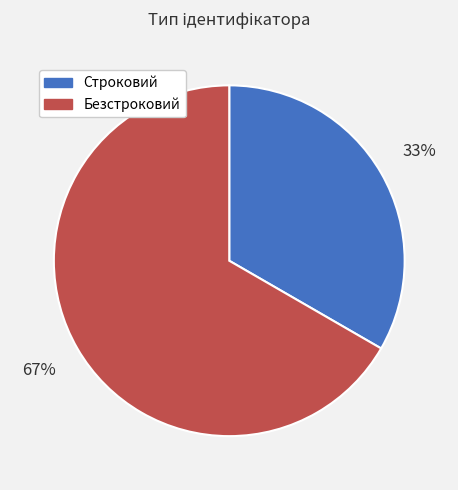

Is the sum of Безстроковий and Строковий greater than half?

Yes